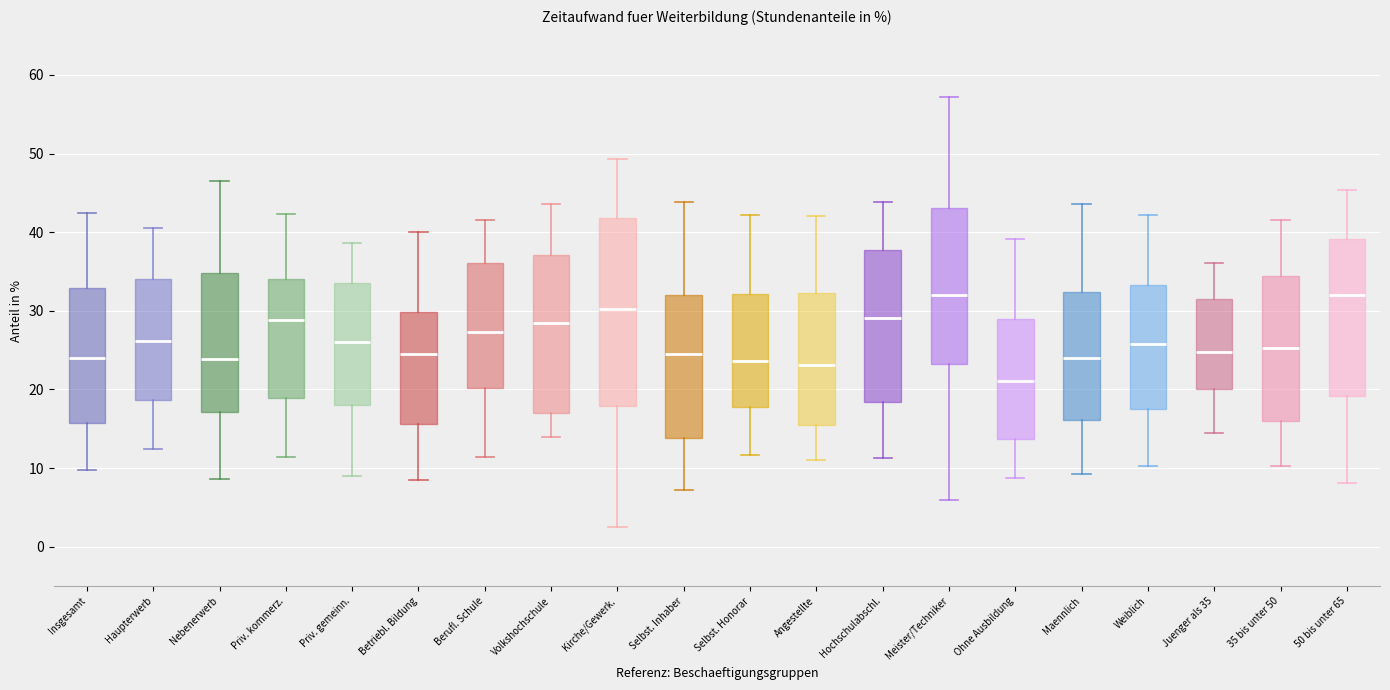

Which box is the tallest, from its lower edge to its upper edge?

Kirche/Gewerk.